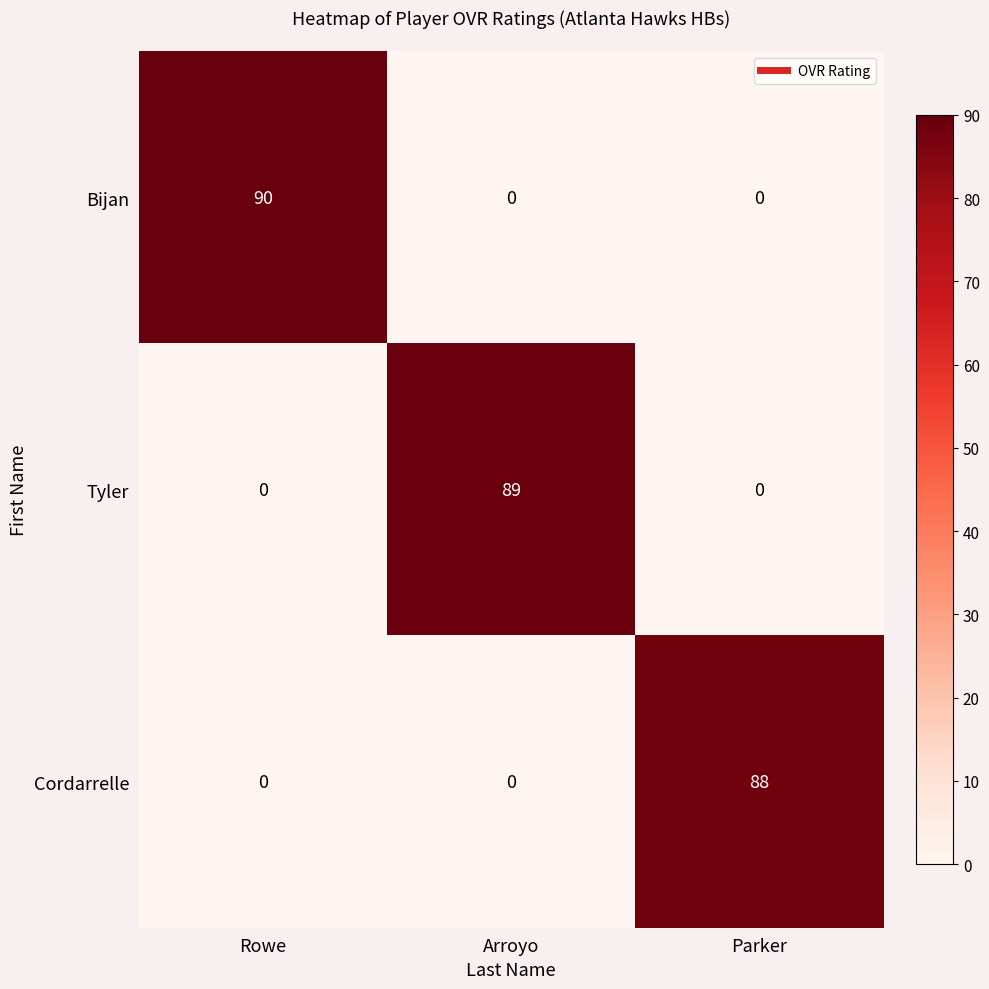

Reading right to left, transcribe all the data shown in this chart.

Bijan: Parker=0	Arroyo=0	Rowe=90
Tyler: Parker=0	Arroyo=89	Rowe=0
Cordarrelle: Parker=88	Arroyo=0	Rowe=0